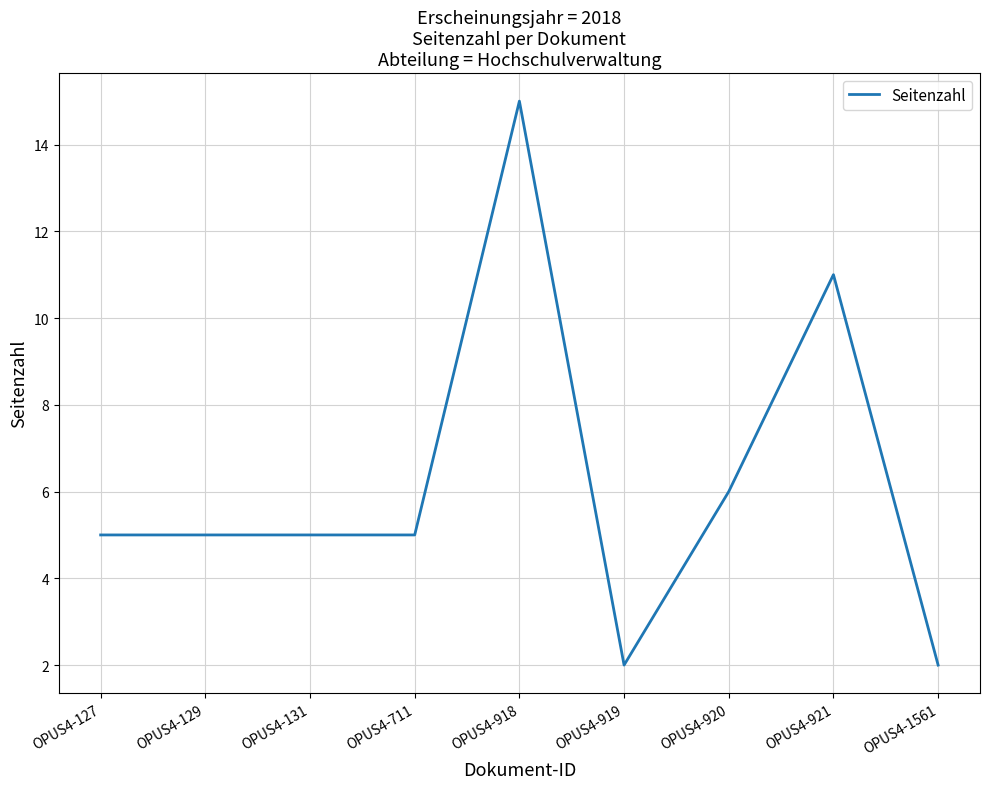

Between OPUS4-920 and OPUS4-919, which is larger?

OPUS4-920